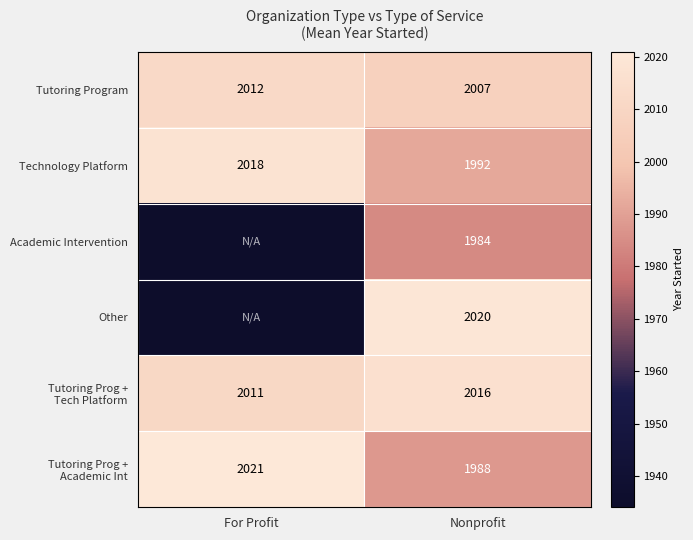

Count the number of data series in this chart.

6